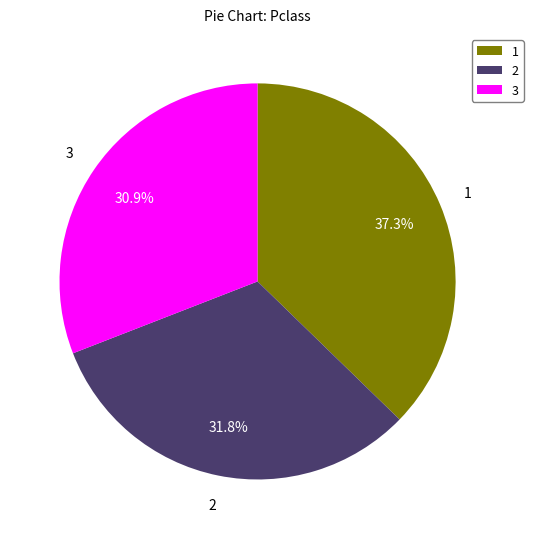

Approximately how many times larger is the value at 3 compared to 1?

0.8